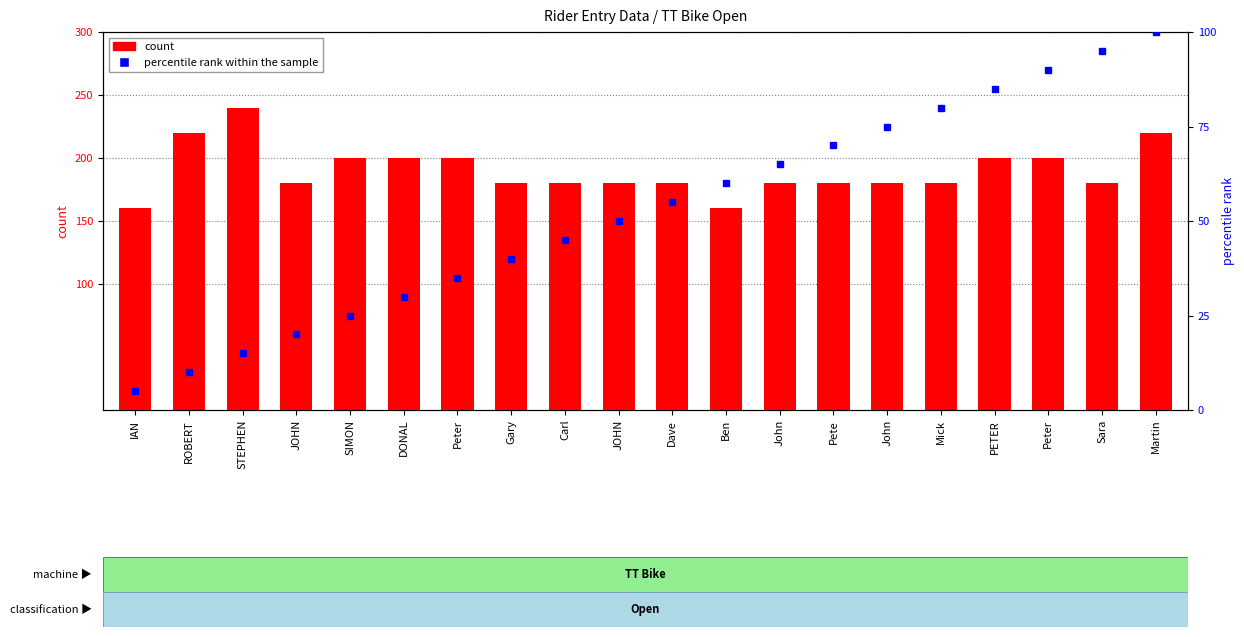

What is the greatest value displayed?

240.0